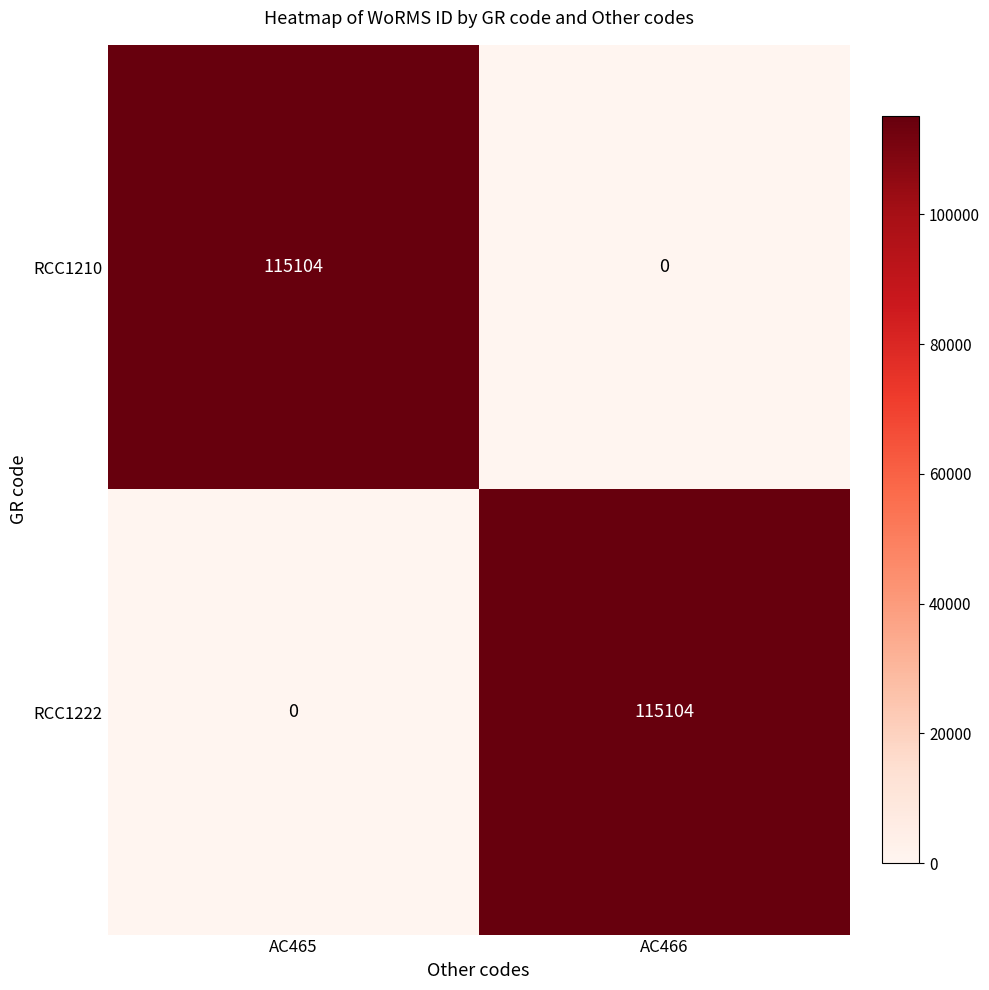

Reading left to right, list all the values displayed in this chart.

RCC1210: AC465=115104	AC466=0
RCC1222: AC465=0	AC466=115104